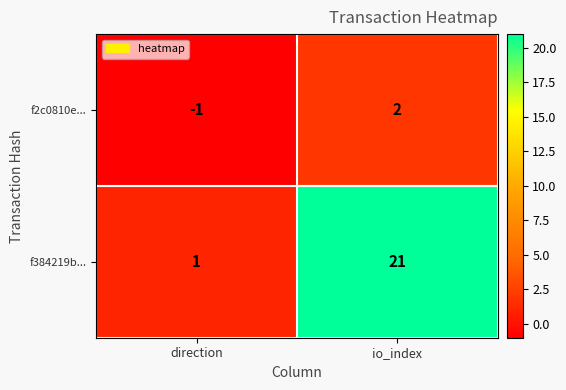

Is it true that f2c0810e... equals 2 at io_index?

True